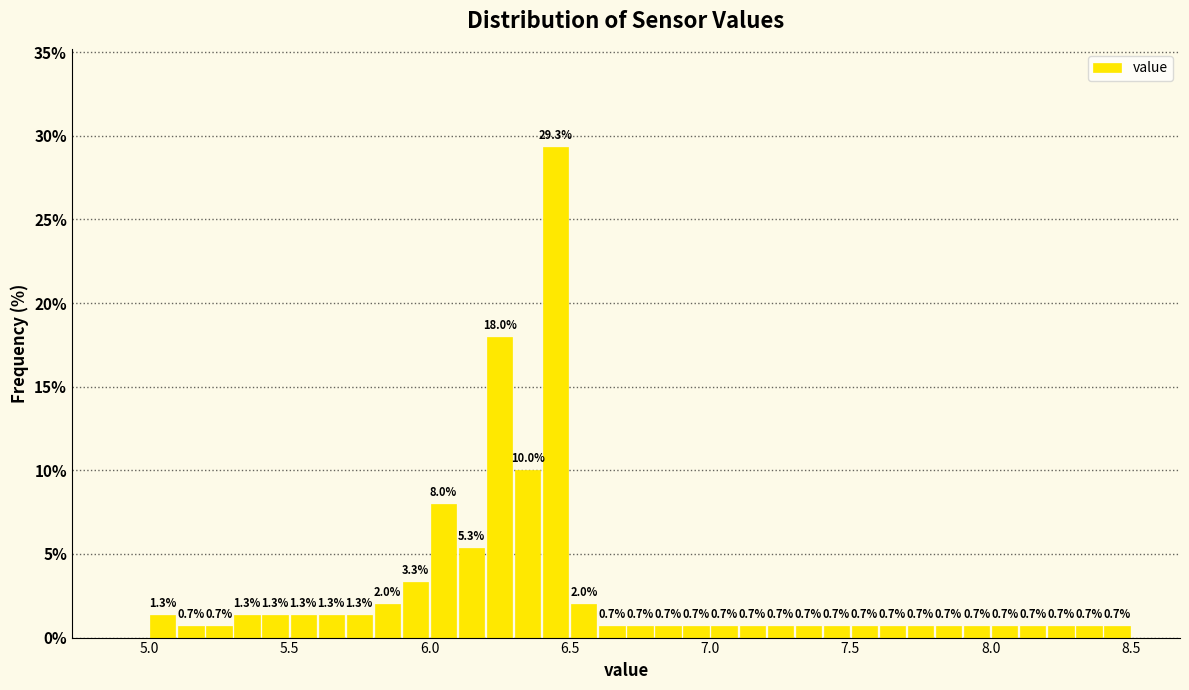

Around what value on the x-axis is the tallest bar? Give the approximate position of its centre, as read against the axis.

6.45